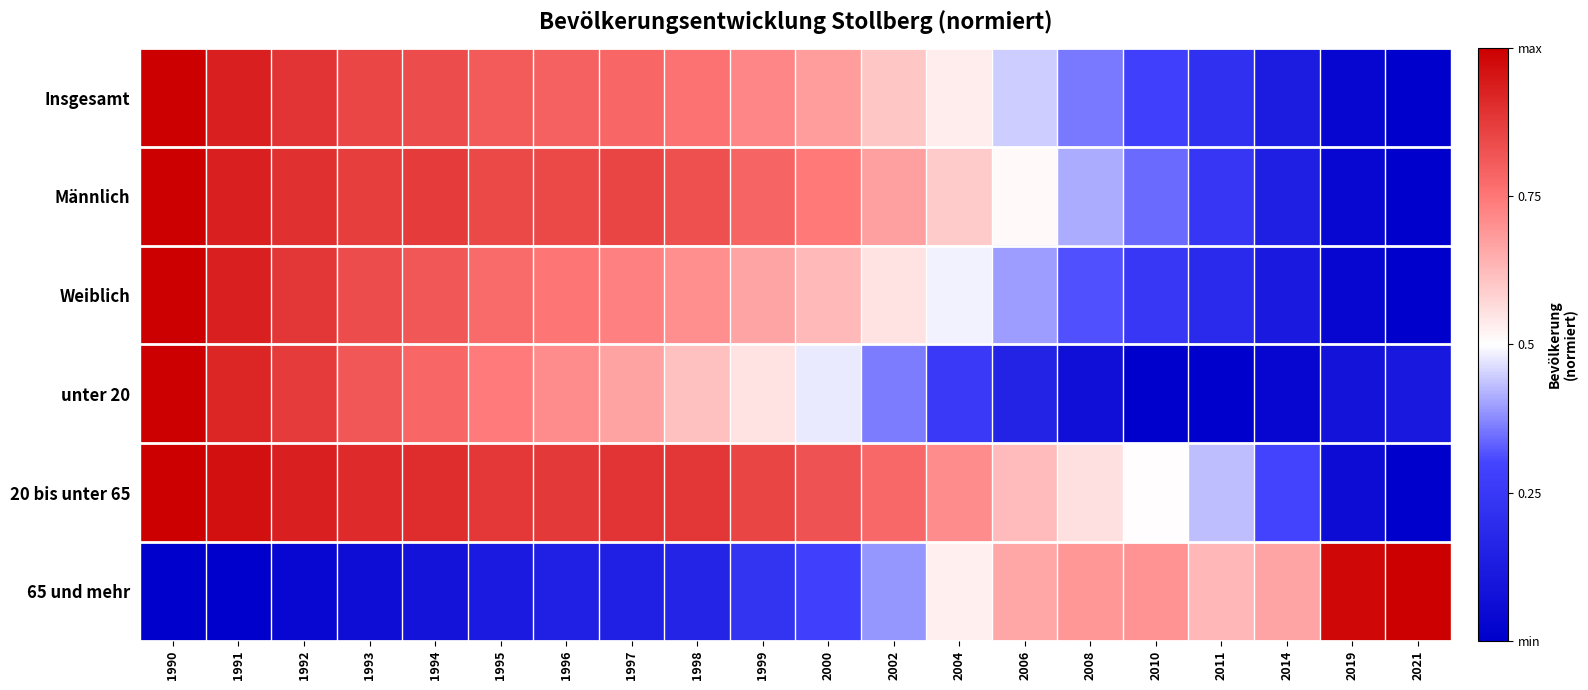

What is the spread (max minus min) of values at 2006?

0.5